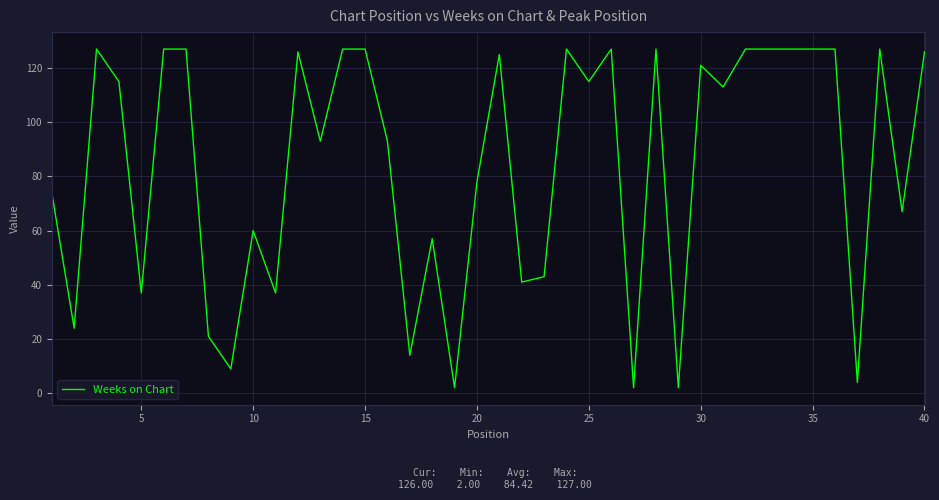

What is the greatest value displayed?

127